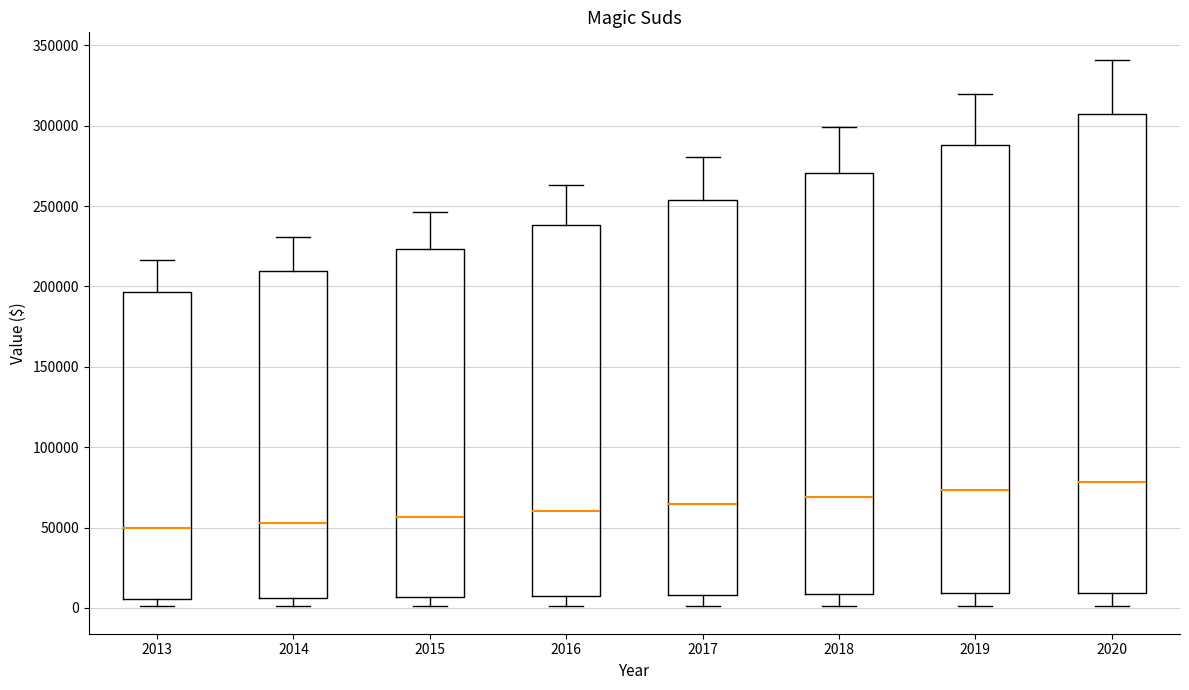

Reading left to right, transcribe this box plot: for each box, give where its median line is, the range the box spans, and where its two whiskers end, as read against the y-axis. The values are not printed on the chart, so give them approximately, as read against the axis.

2013: median 50000, box 5000 to 195000, whiskers 0 to 215000
2014: median 55000, box 5000 to 210000, whiskers 0 to 230000
2015: median 55000, box 5000 to 225000, whiskers 0 to 245000
2016: median 60000, box 5000 to 240000, whiskers 0 to 265000
2017: median 65000, box 10000 to 255000, whiskers 0 to 280000
2018: median 70000, box 10000 to 270000, whiskers 0 to 300000
2019: median 75000, box 10000 to 290000, whiskers 0 to 320000
2020: median 80000, box 10000 to 305000, whiskers 0 to 340000